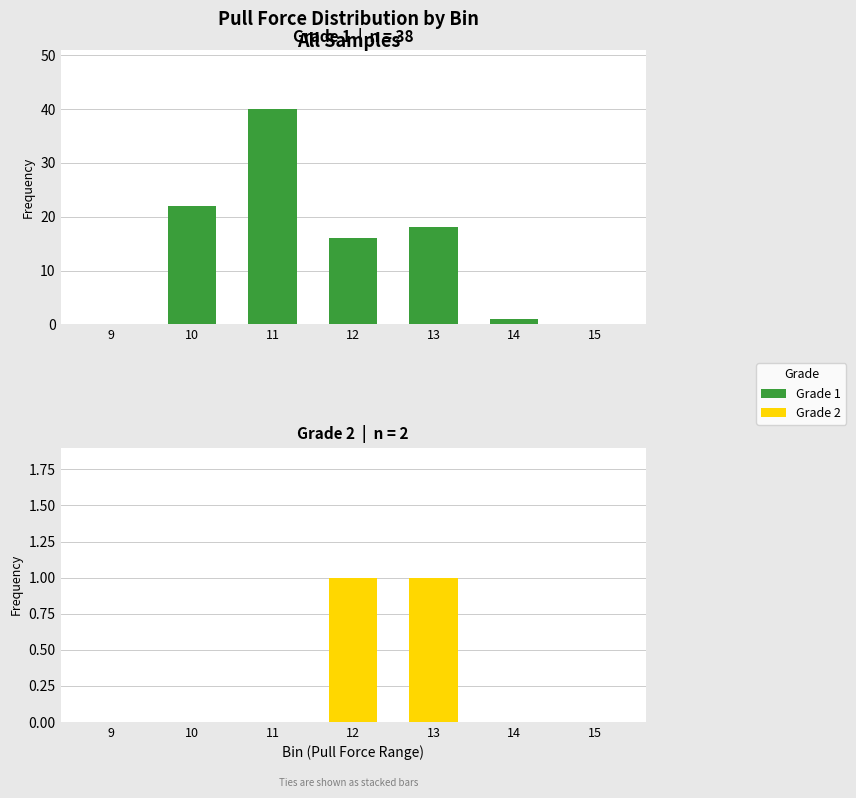

At which label is Grade 2 closest to 0?

9